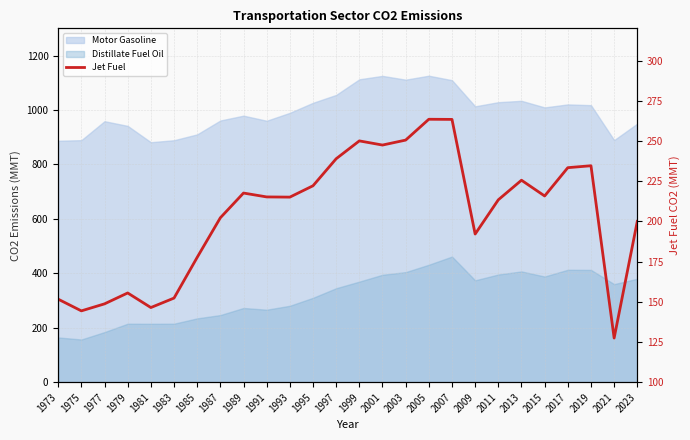

What is the value of the 25th point from the left?

127.4